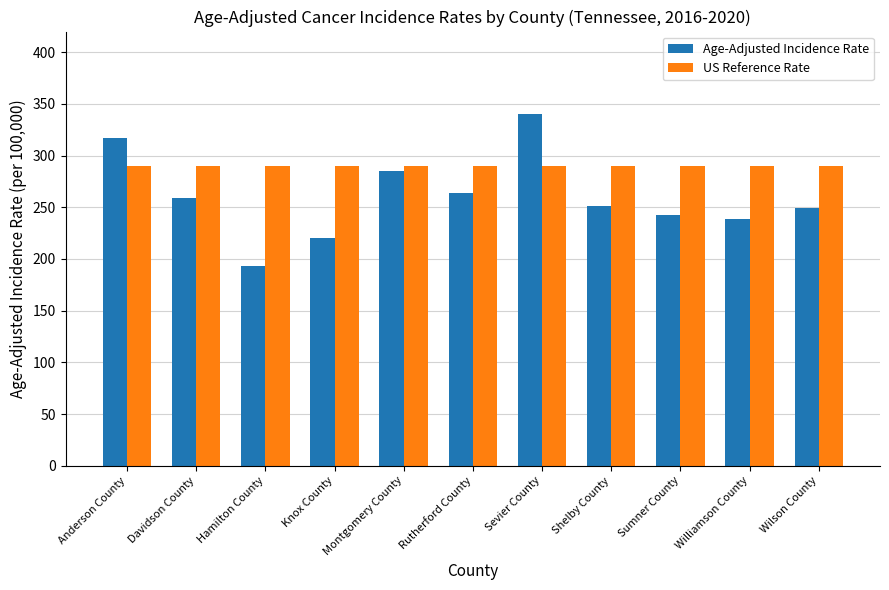

List the series in order of their overall mean, highest first.

US Reference Rate, Age-Adjusted Incidence Rate